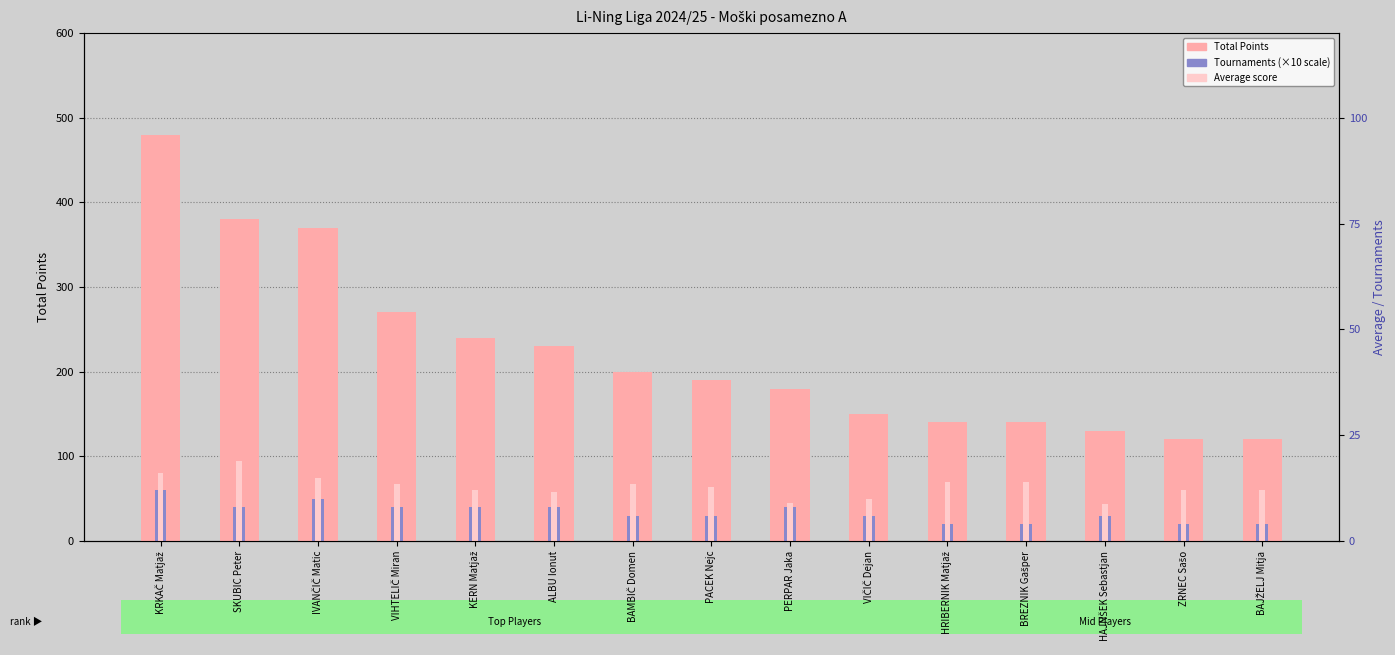

Rank the series by their maximum value, from highest to lowest.

Total Points, Average, Tournaments (×10)